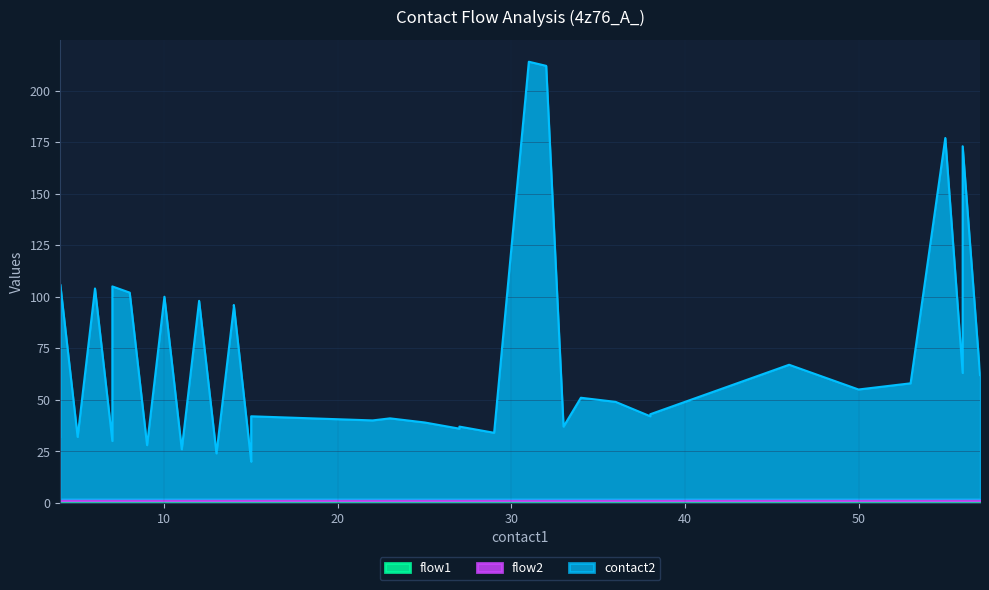

What is the difference between the maximum and minimum values in the contact2 series?

194